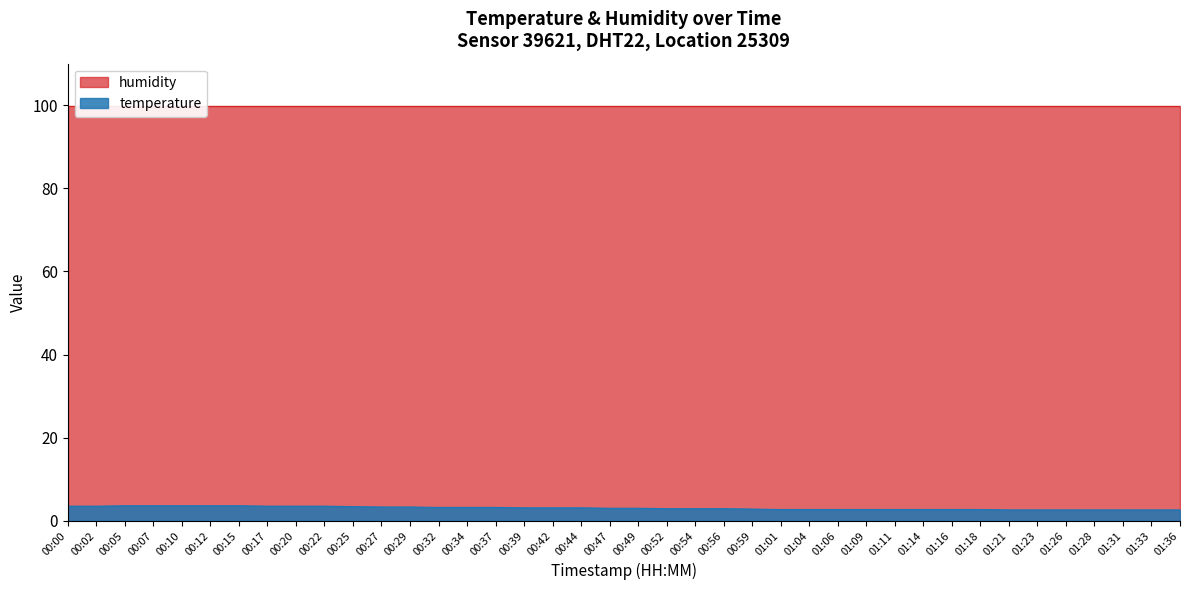

What is the value of the 38th point from the left?

2.6